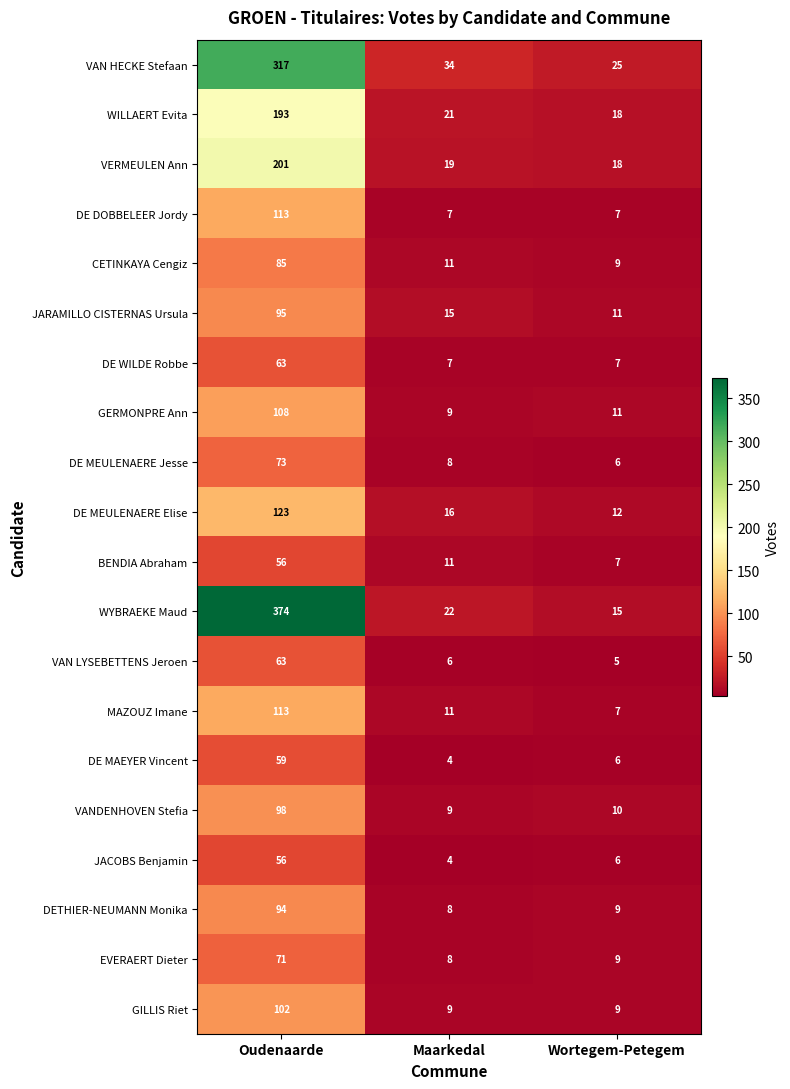

What is the average value of the DETHIER-NEUMANN Monika series?

37